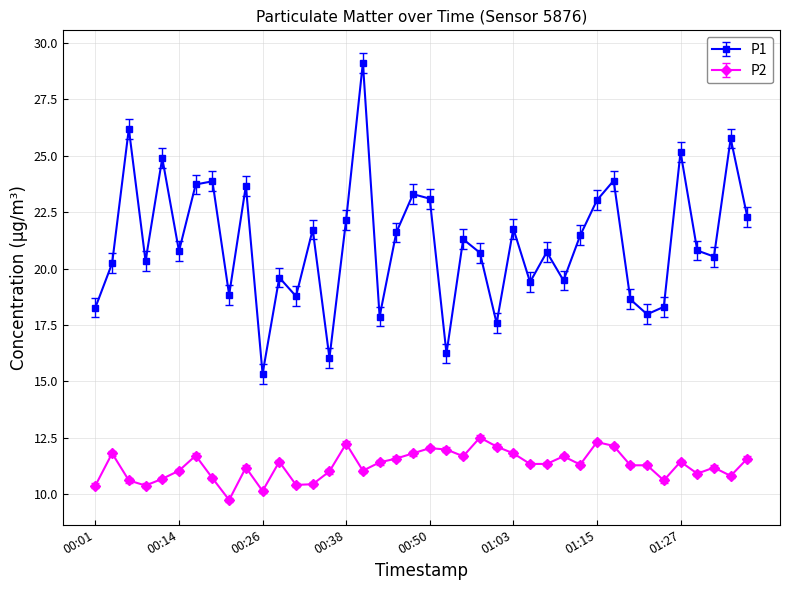

What is the minimum value for P2?

9.7